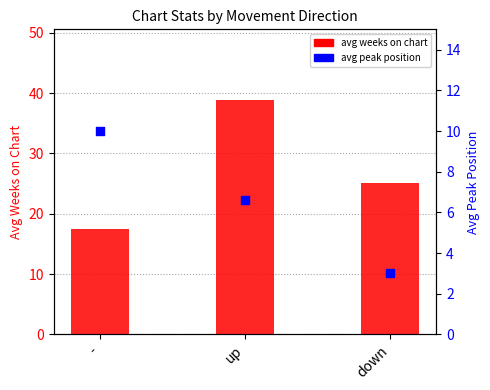

Which series has the largest Y range (max minus min)?

avg weeks on chart